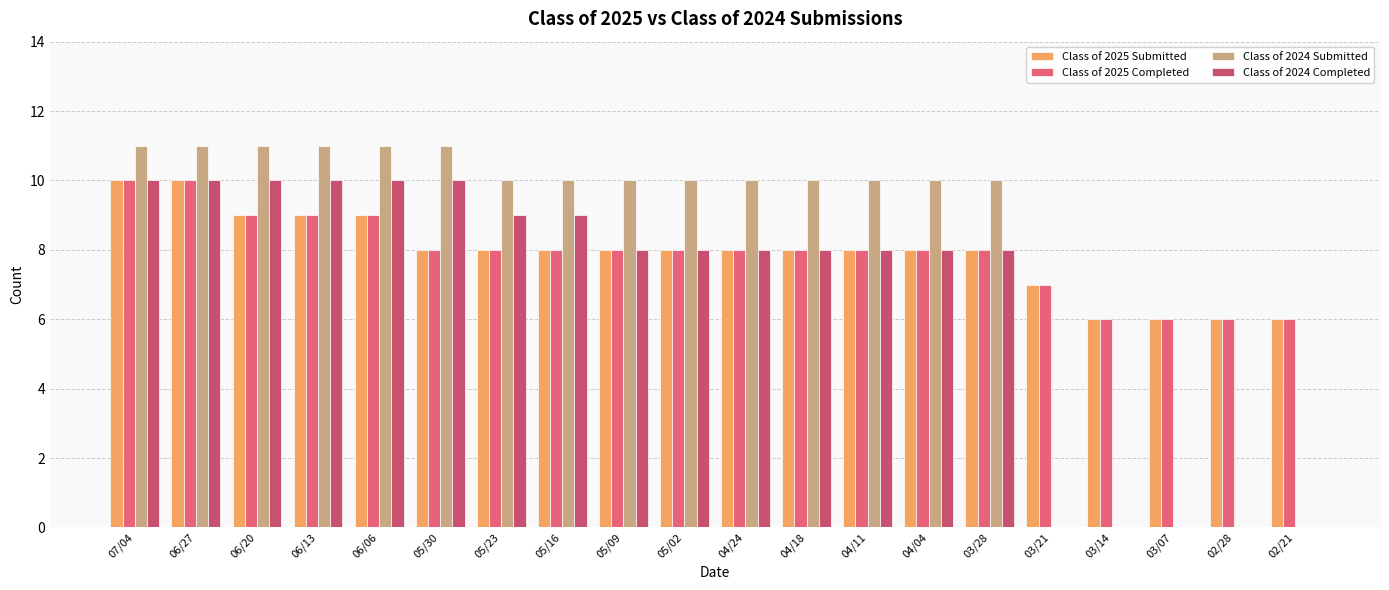

Reading right to left, list all the values displayed in this chart.

Class of 2025 Submitted: 02/21=6	02/28=6	03/07=6	03/14=6	03/21=7	03/28=8	04/04=8	04/11=8	04/18=8	04/24=8	05/02=8	05/09=8	05/16=8	05/23=8	05/30=8	06/06=9	06/13=9	06/20=9	06/27=10	07/04=10
Class of 2025 Completed: 02/21=6	02/28=6	03/07=6	03/14=6	03/21=7	03/28=8	04/04=8	04/11=8	04/18=8	04/24=8	05/02=8	05/09=8	05/16=8	05/23=8	05/30=8	06/06=9	06/13=9	06/20=9	06/27=10	07/04=10
Class of 2024 Submitted: 02/21=0	02/28=0	03/07=0	03/14=0	03/21=0	03/28=10	04/04=10	04/11=10	04/18=10	04/24=10	05/02=10	05/09=10	05/16=10	05/23=10	05/30=11	06/06=11	06/13=11	06/20=11	06/27=11	07/04=11
Class of 2024 Completed: 02/21=0	02/28=0	03/07=0	03/14=0	03/21=0	03/28=8	04/04=8	04/11=8	04/18=8	04/24=8	05/02=8	05/09=8	05/16=9	05/23=9	05/30=10	06/06=10	06/13=10	06/20=10	06/27=10	07/04=10